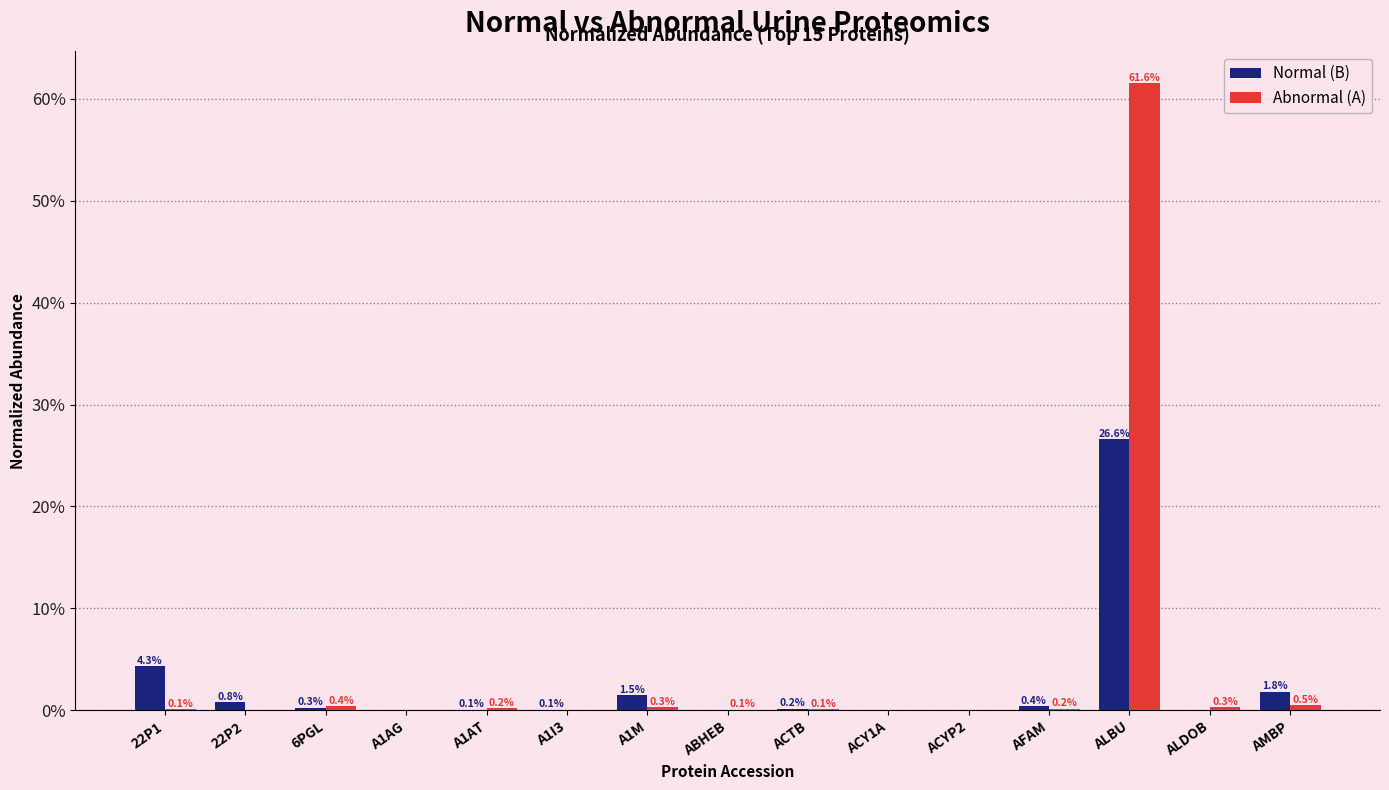

Is the value of Normal (B) at AMBP greater than the value of Abnormal (A) at 22P1?

Yes